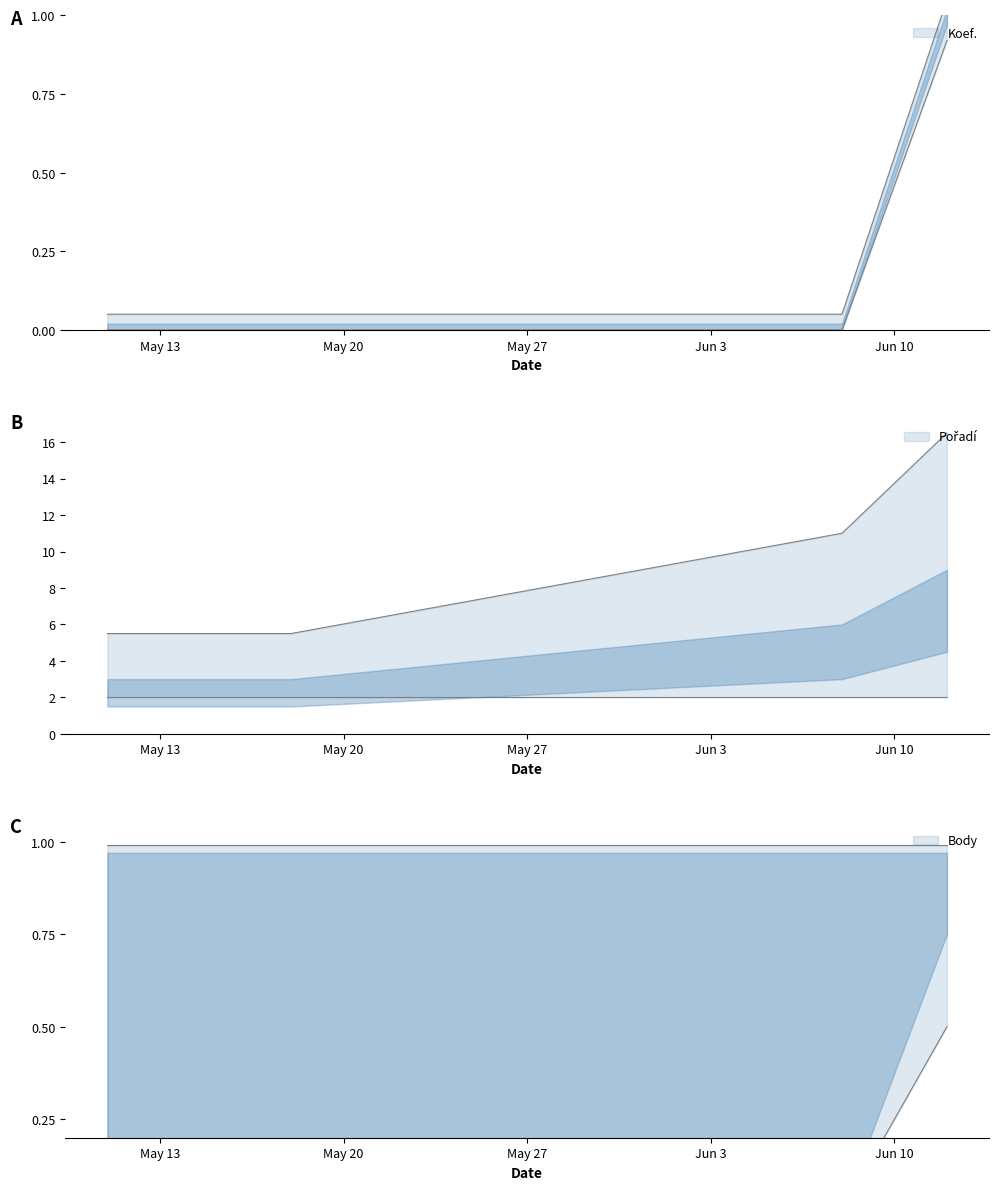

Reading left to right, transcribe all the data shown in this chart.

Body: 0.1	0.0	0.0	0.5
Pořadí: 5.5	5.5	11.0	16.5
Koef.: 0.1	0.1	0.1	1.1